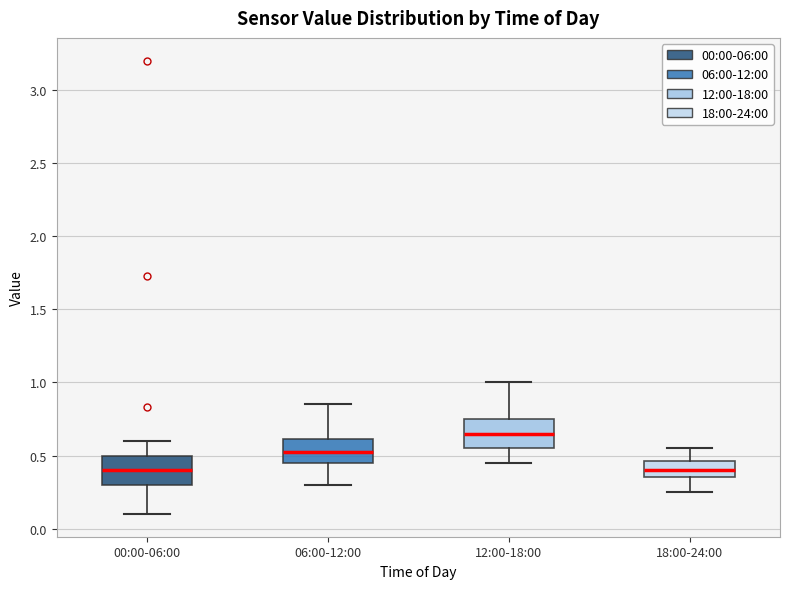

Reading left to right, transcribe this box plot: for each box, give where its median line is, the range the box spans, and where its two whiskers end, as read against the y-axis. The values are not printed on the chart, so give them approximately, as read against the axis.

00:00-06:00: median 0.40, box 0.30 to 0.50, whiskers 0.10 to 0.60
06:00-12:00: median 0.55, box 0.45 to 0.60, whiskers 0.30 to 0.85
12:00-18:00: median 0.65, box 0.55 to 0.75, whiskers 0.45 to 1.00
18:00-24:00: median 0.40, box 0.35 to 0.45, whiskers 0.25 to 0.55